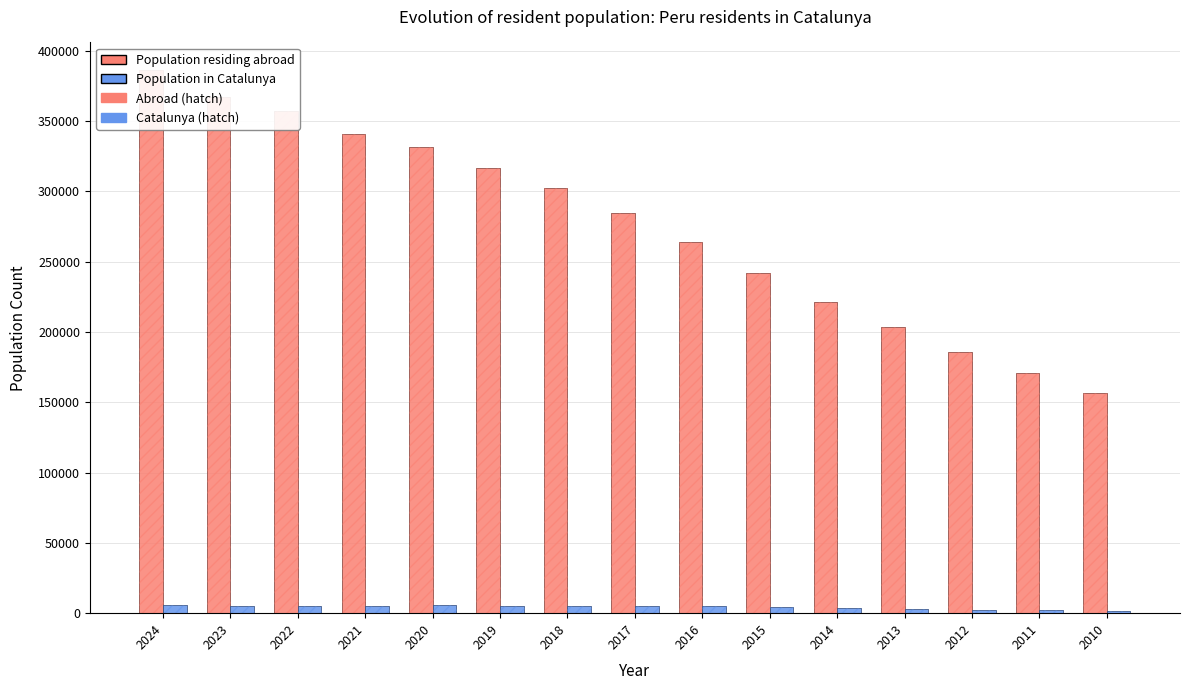

Reading left to right, transcribe all the data shown in this chart.

Population residing abroad: 386486	367367	357011	340514	331189	316599	302525	284374	264034	242070	221444	203250	185848	170909	156400
Population residing abroad (hatch): 386486	367367	357011	340514	331189	316599	302525	284374	264034	242070	221444	203250	185848	170909	156400
Population residing in selected place: 5580	5281	5361	5420	5487	5449	5406	5175	4765	4090	3419	3011	2556	2108	1705
Population residing in selected place (hatch): 5580	5281	5361	5420	5487	5449	5406	5175	4765	4090	3419	3011	2556	2108	1705